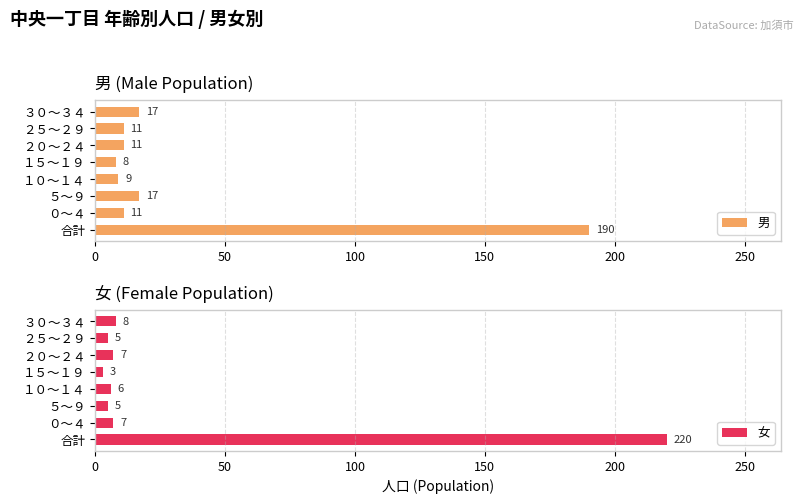

What is the approximate value of 男 at ２５～２９, to the nearest 5?

10